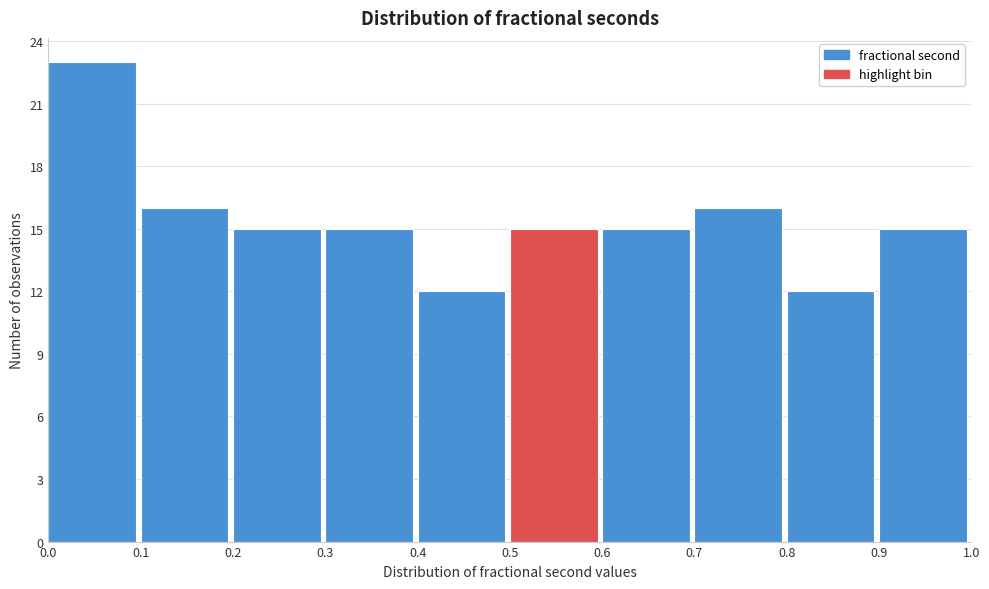

Which range on the x-axis has the tallest bar?

0.0 to 0.1